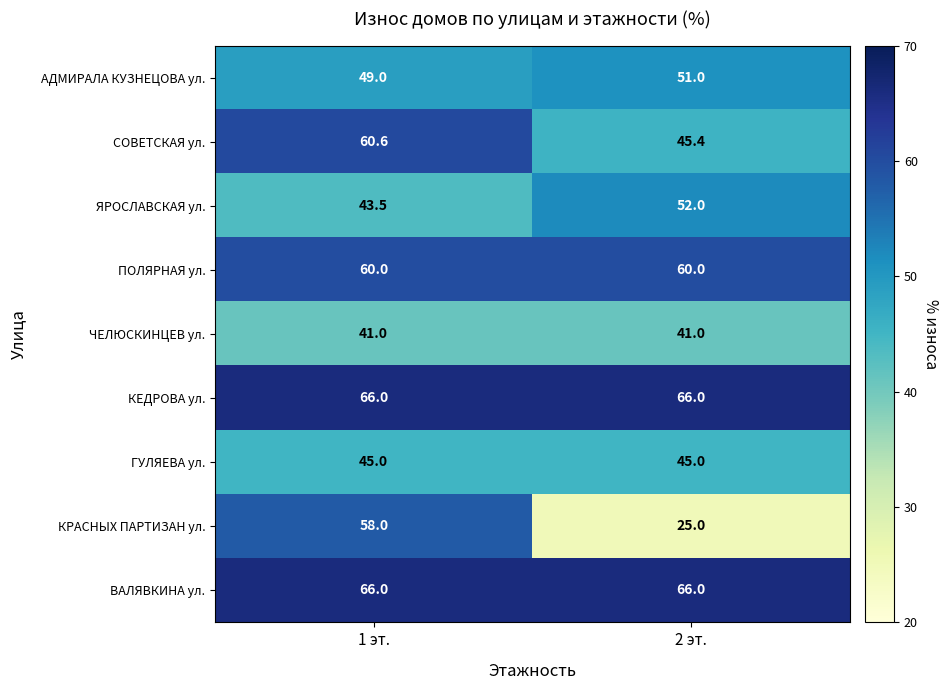

Rank the categories by КРАСНЫХ ПАРТИЗАН ул. value from highest to lowest.

1 эт., 2 эт.